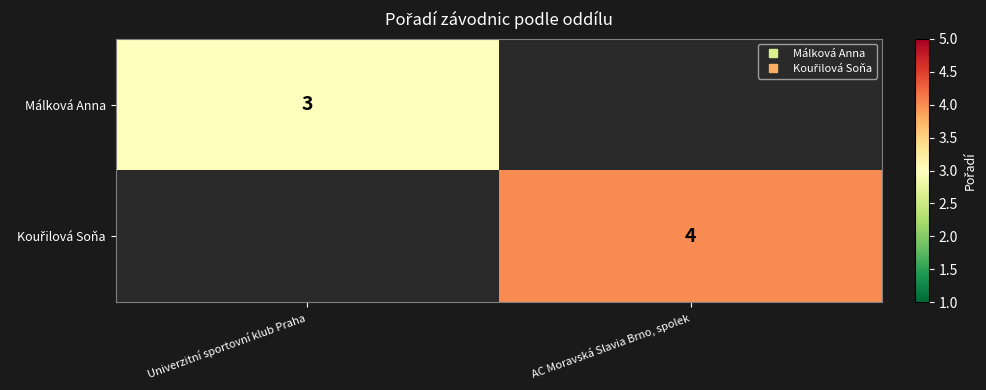

Rank the series by their average value, from lowest to highest.

Málková Anna, Kouřilová Soňa